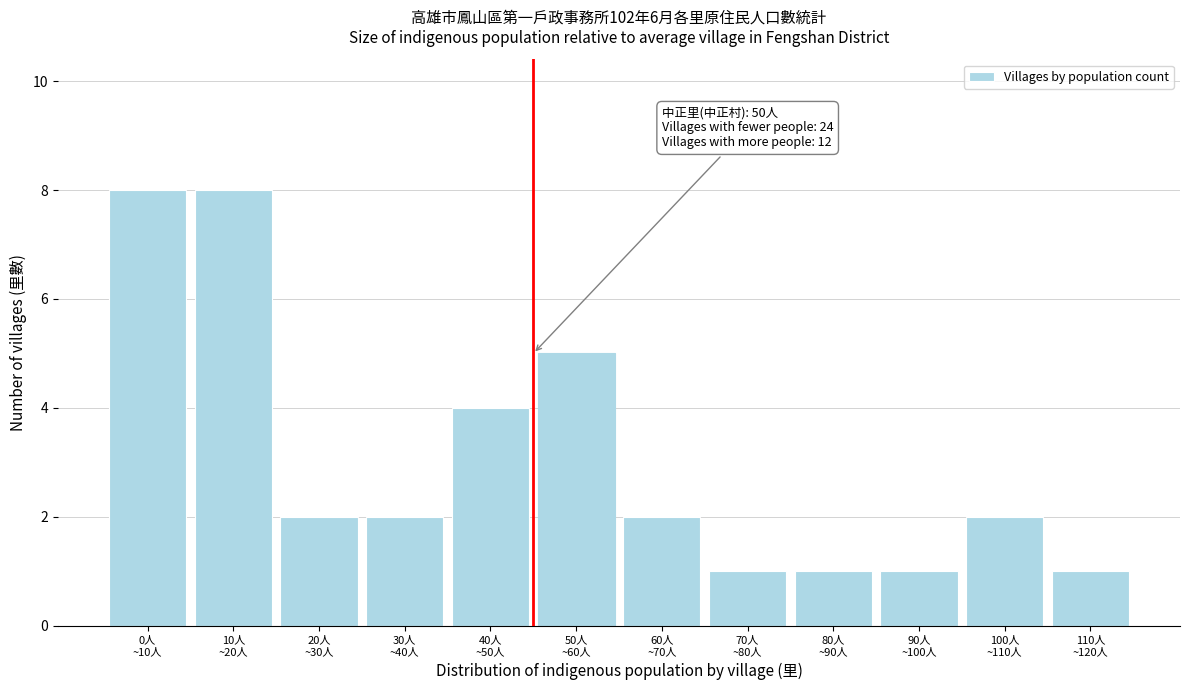

Reading left to right, transcribe all the data shown in this chart.

8	8	2	2	4	5	2	1	1	1	2	1